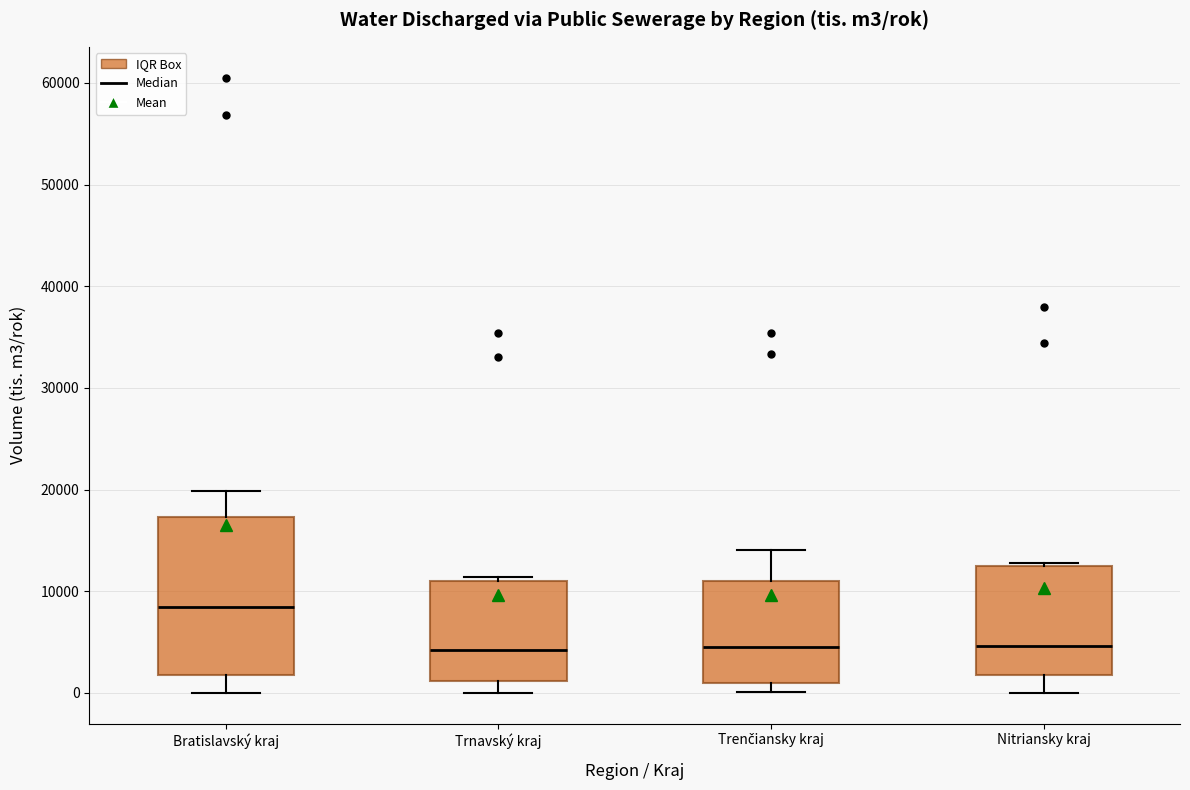

Reading left to right, read every box against the y-axis: the position of its median line, the range the box covers, and the ends of its whiskers. The values are not printed on the chart, so give them approximately, as read against the axis.

Bratislavský kraj: median 8000, box 2000 to 17000, whiskers 0 to 20000
Trnavský kraj: median 4000, box 1000 to 11000, whiskers 0 to 11000 (just above the box's upper edge)
Trenčiansky kraj: median 5000, box 1000 to 11000, whiskers 0 to 14000
Nitriansky kraj: median 5000, box 2000 to 12000, whiskers 0 to 13000